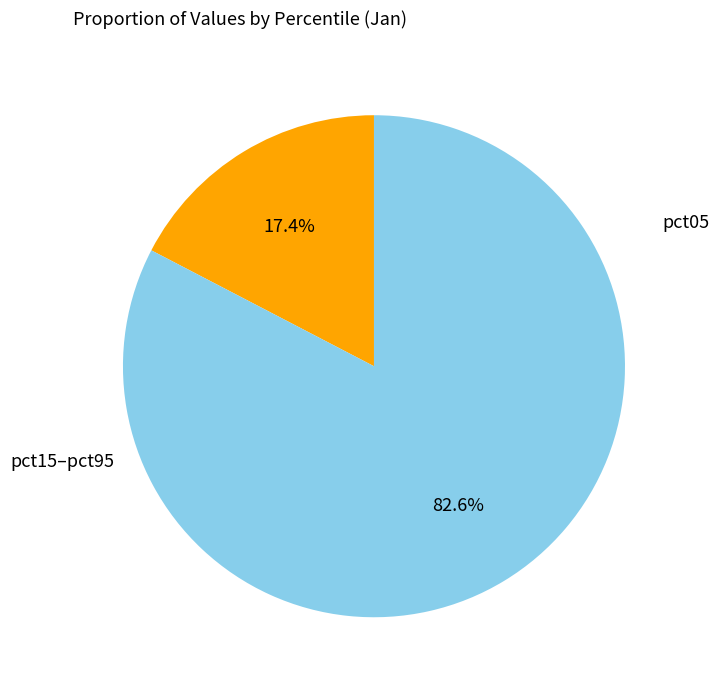

Count the number of slices in the pie.

2